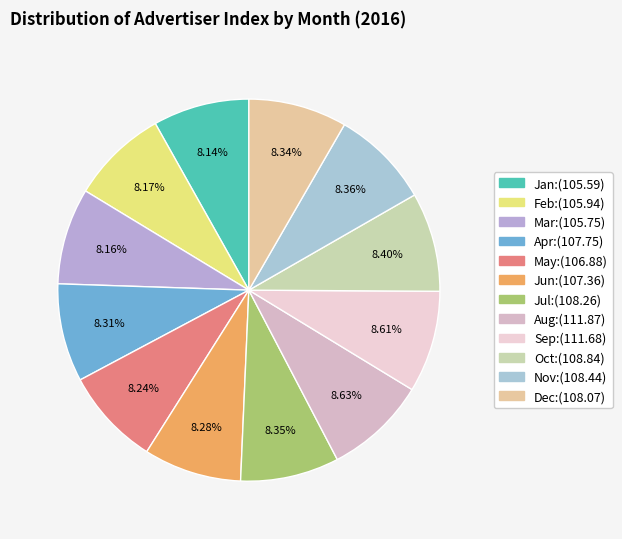

To the nearest percent, what portion does Sep represent?

9%